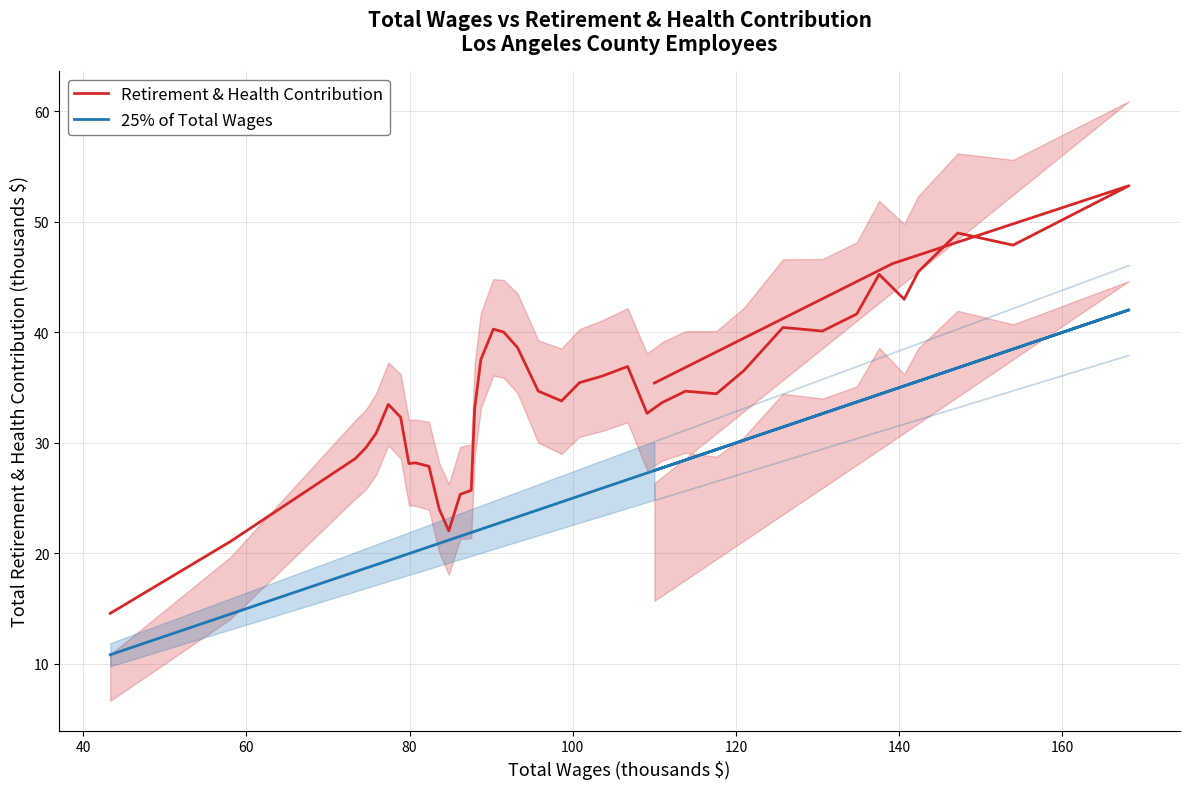

True or false: 25% of Total Wages and Retirement & Health Contribution intersect in this chart.

False